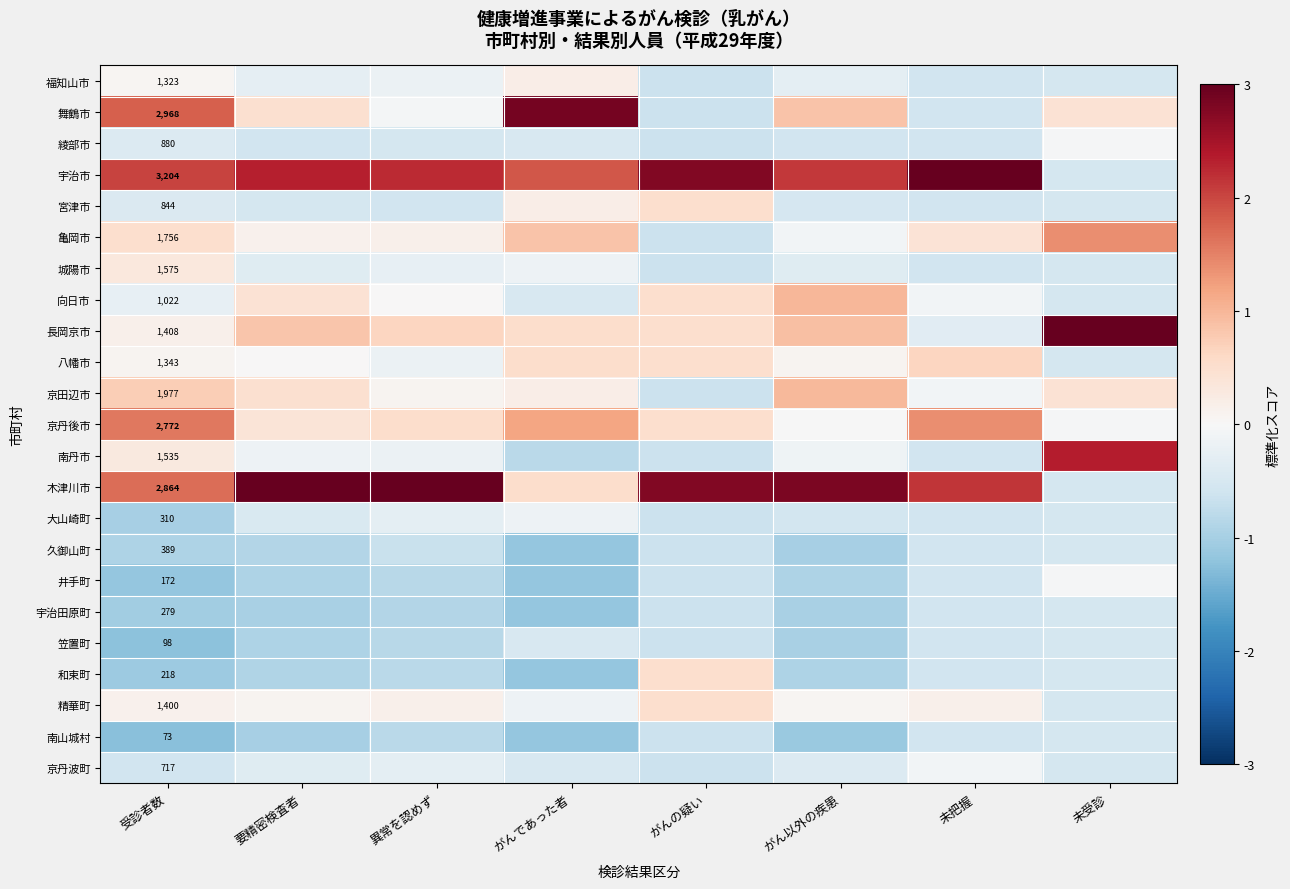

The 宇治田原町 series shows -0.9 at 異常を認めず. True or false?

True